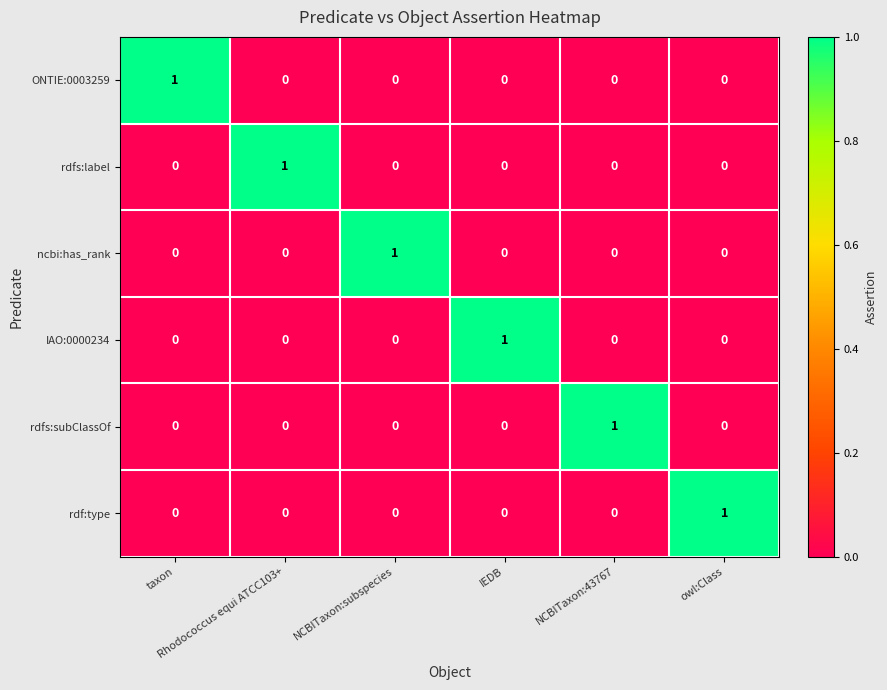

At how many categories does at least one series exceed 0?

6